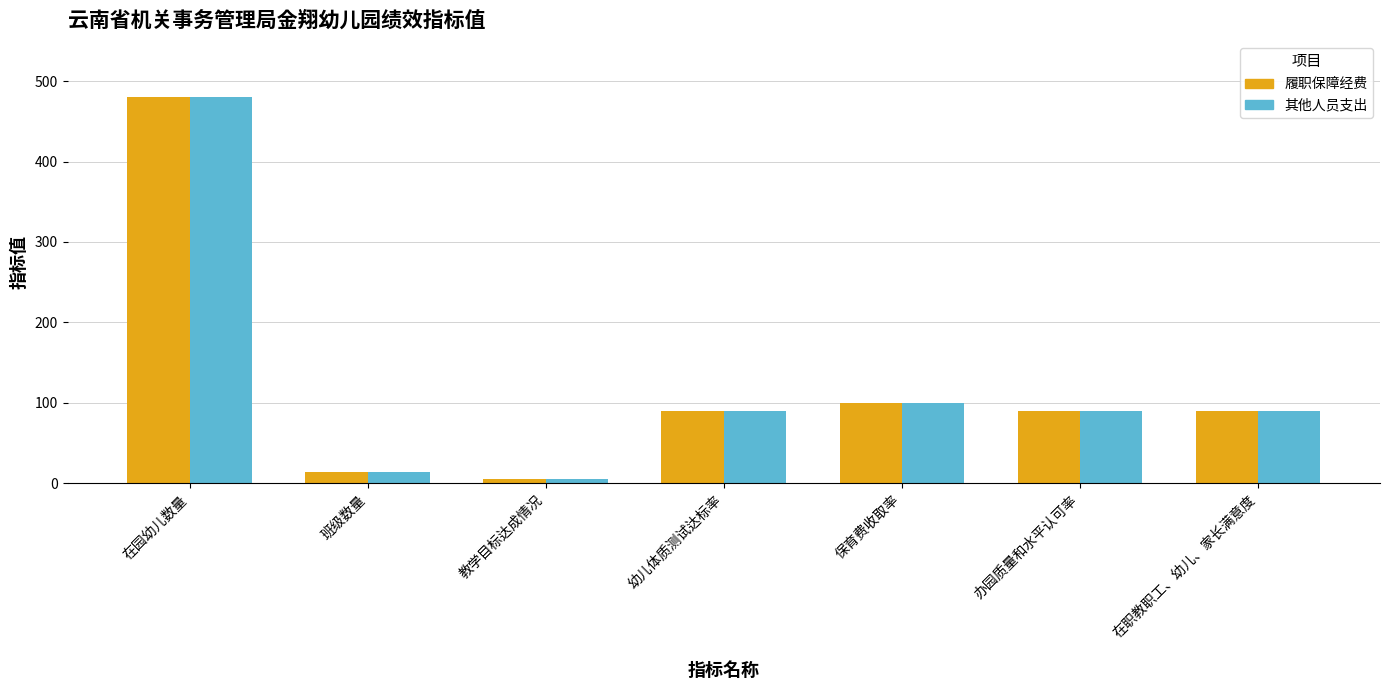

True or false: 其他人员支出 has a value of 156 at 保育费收取率.

False